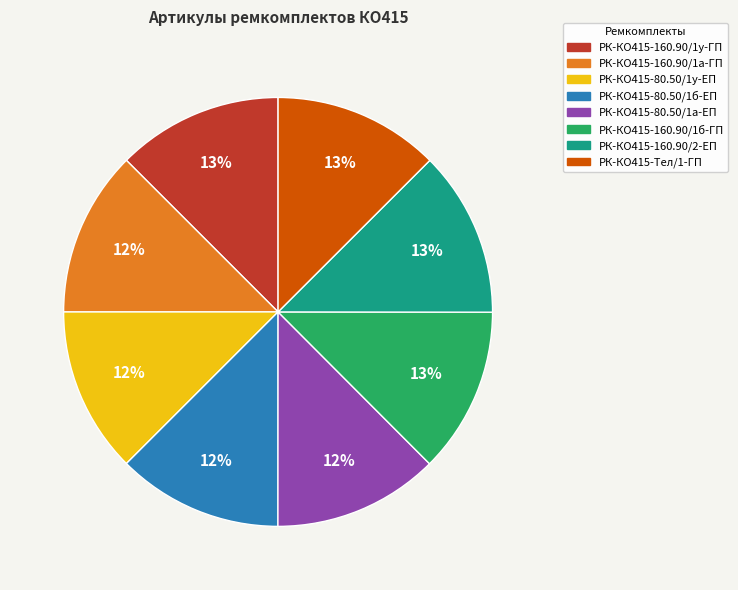

Is the sum of РК-КО415-80.50/1б-ЕП and РК-КО415-80.50/1а-ЕП greater than half?

No